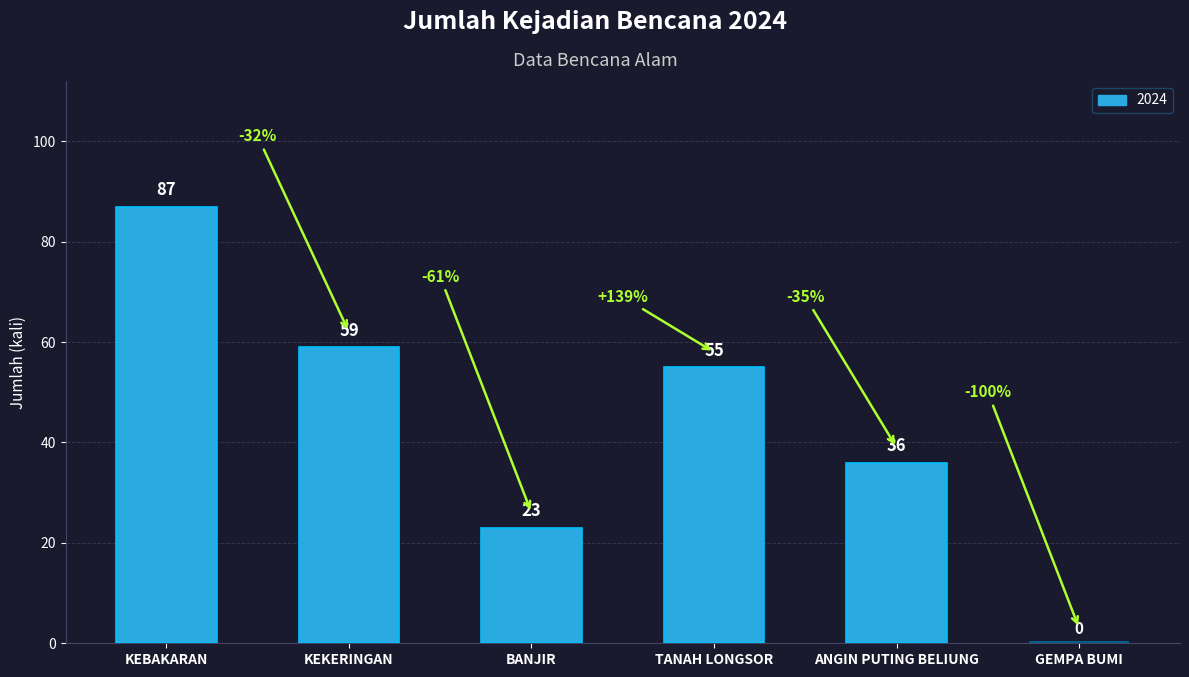

At which label does the data first exceed 55?

KEBAKARAN